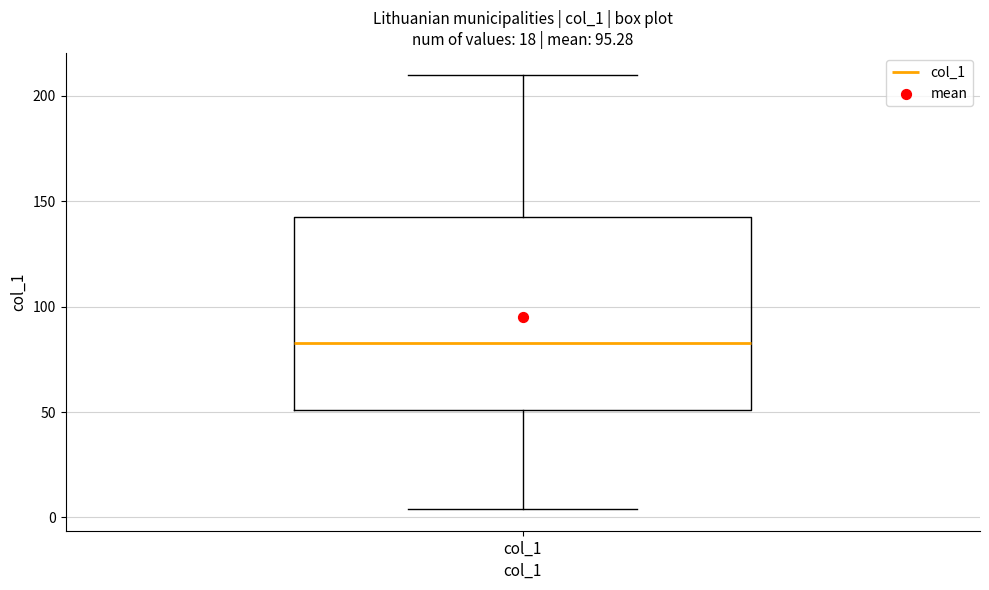

Transcribe this box plot: give where the median line is, the range the box spans, and where the two whiskers end, as read against the y-axis. The values are not printed on the chart, so give them approximately, as read against the axis.

median 85, box 50 to 145, whiskers 5 to 210